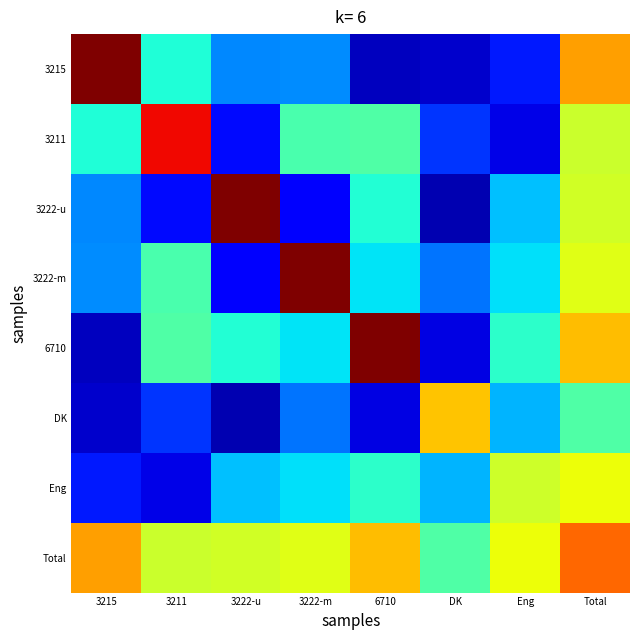

Reading left to right, extract all data points from this chart.

3215: 3215=10.0	3211=3.9	3222-u=2.6	3222-m=2.6	6710=0.6	DK=0.7	Eng=1.5	Total=7.4
3211: 3215=3.9	3211=9.0	3222-u=1.4	3222-m=4.4	6710=4.5	DK=1.8	Eng=0.9	Total=5.9
3222-u: 3215=2.6	3211=1.4	3222-u=12.2	3222-m=1.2	6710=3.9	DK=0.4	Eng=3.2	Total=6.0
3222-m: 3215=2.6	3211=4.4	3222-u=1.2	3222-m=12.6	6710=3.5	DK=2.4	Eng=3.5	Total=6.2
6710: 3215=0.6	3211=4.5	3222-u=3.9	3222-m=3.5	6710=11.5	DK=0.9	Eng=4.1	Total=7.1
DK: 3215=0.7	3211=1.8	3222-u=0.4	3222-m=2.4	6710=0.9	DK=7.0	Eng=3.0	Total=4.5
Eng: 3215=1.5	3211=0.9	3222-u=3.2	3222-m=3.5	6710=4.1	DK=3.0	Eng=6.0	Total=6.4
Total: 3215=7.4	3211=5.9	3222-u=6.0	3222-m=6.2	6710=7.1	DK=4.5	Eng=6.4	Total=8.0